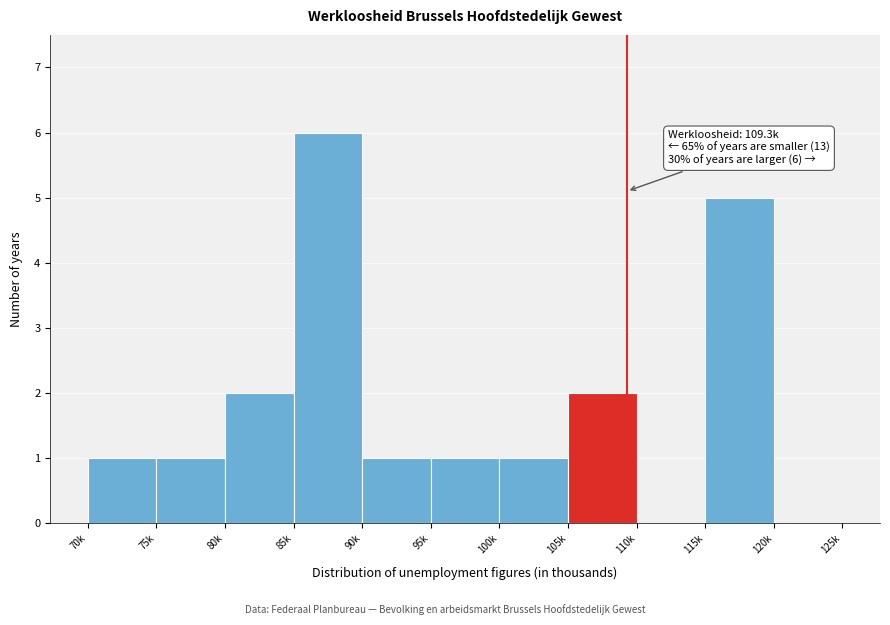

Reading right to left, extract all data points from this chart.

120k=0	115k=5	110k=0	105k=2	100k=1	95k=1	90k=1	85k=6	80k=2	75k=1	70k=1